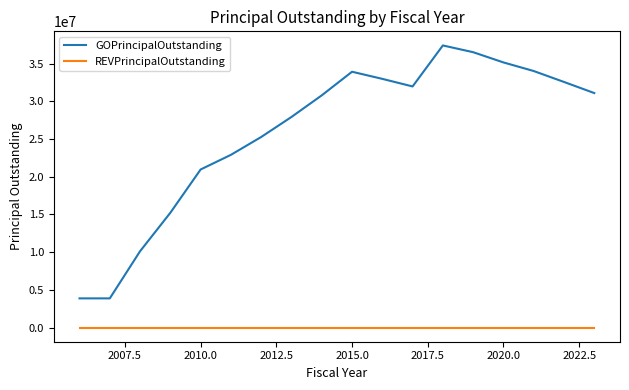

What are all the series names shown in the legend?

GOPrincipalOutstanding, REVPrincipalOutstanding